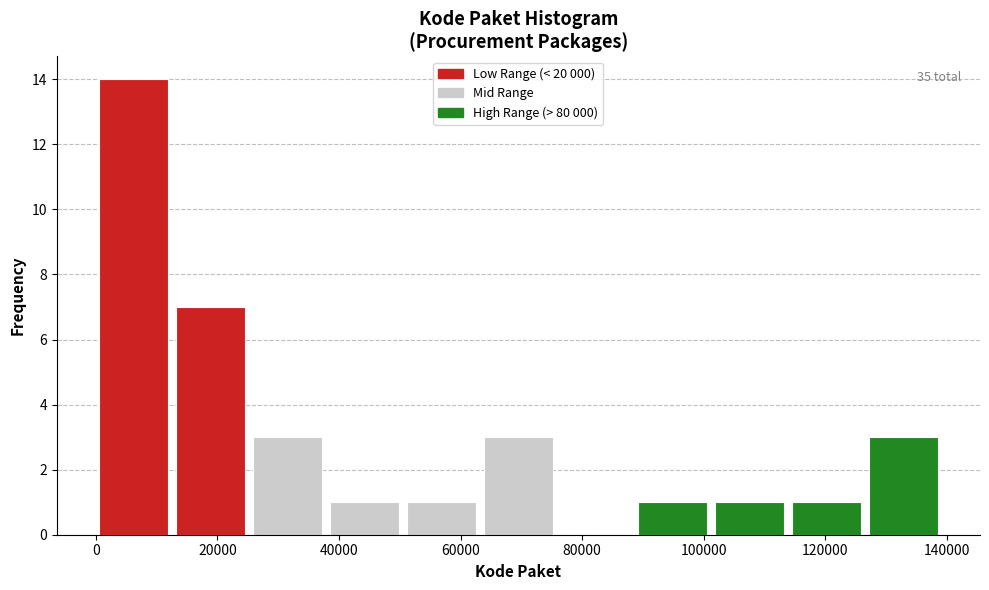

Over which range of the x-axis is the bar tallest?

0 to 14000